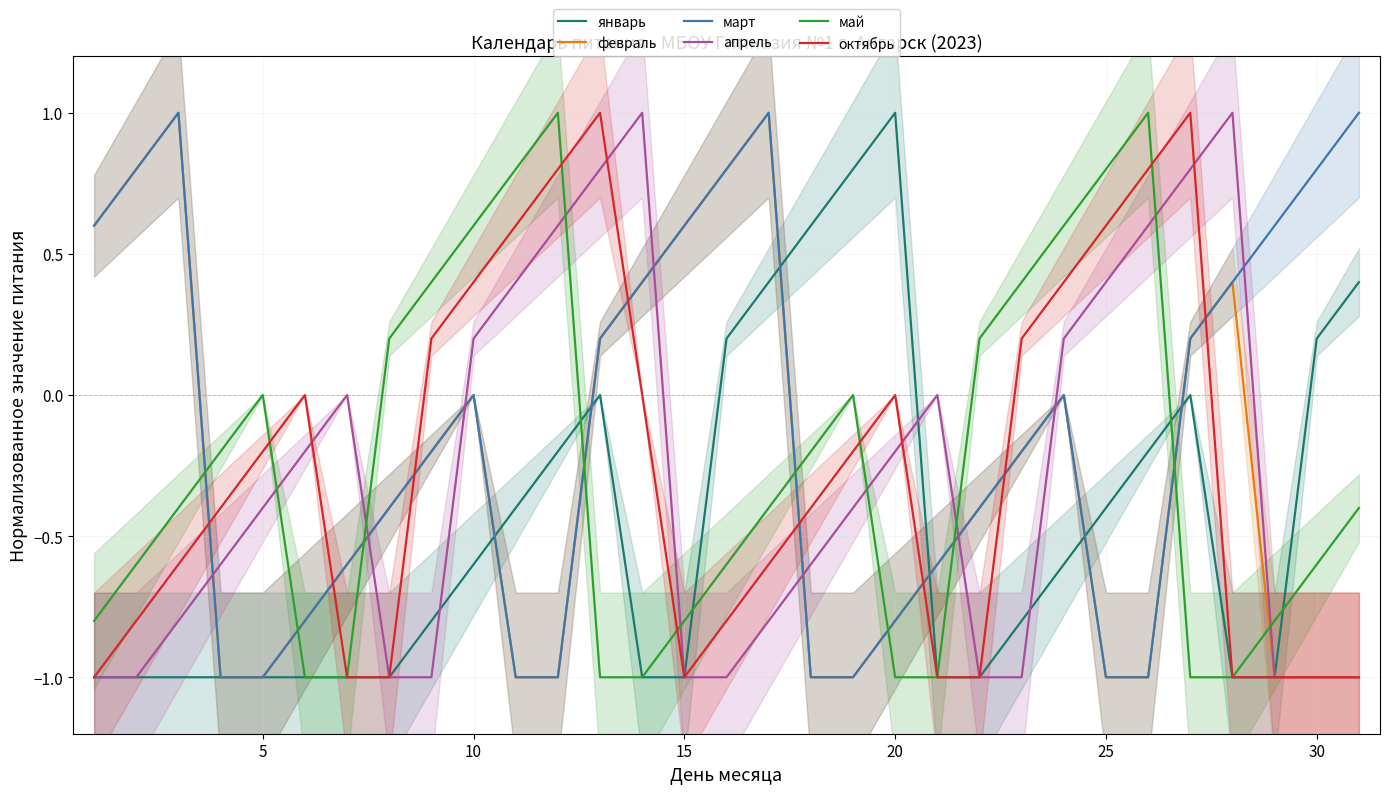

The октябрь series shows -0.0 at 5. True or false?

False